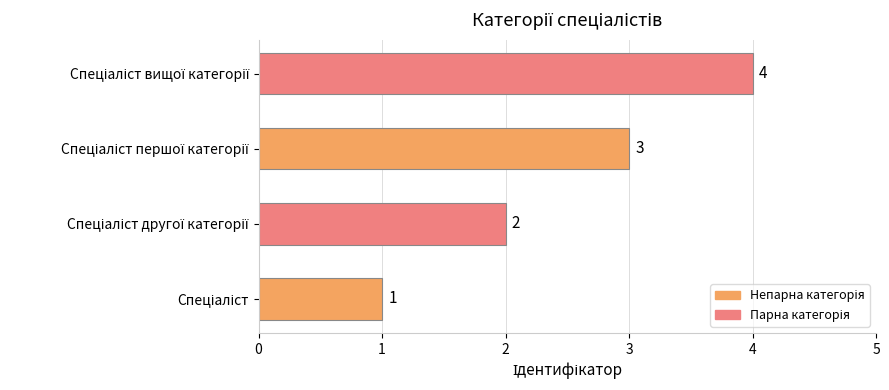

Count the values in the range 2 to 4.

3